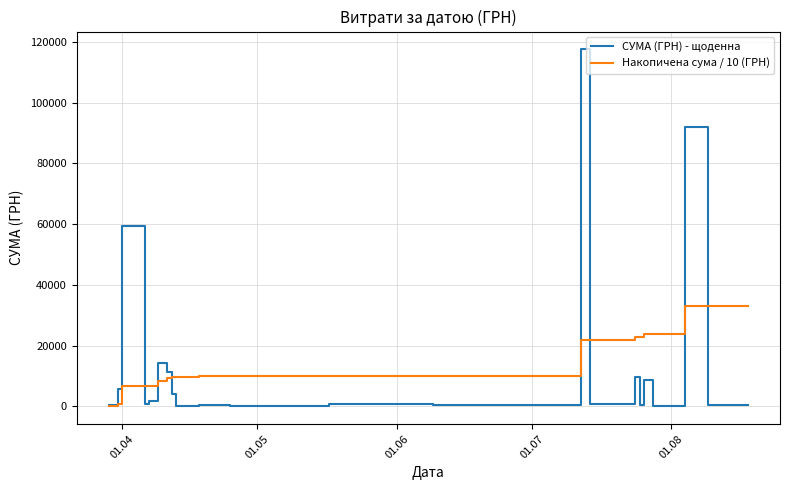

List the series in order of their peak value, highest first.

СУМА (ГРН) - щоденна, Накопичена сума / 10 (ГРН)